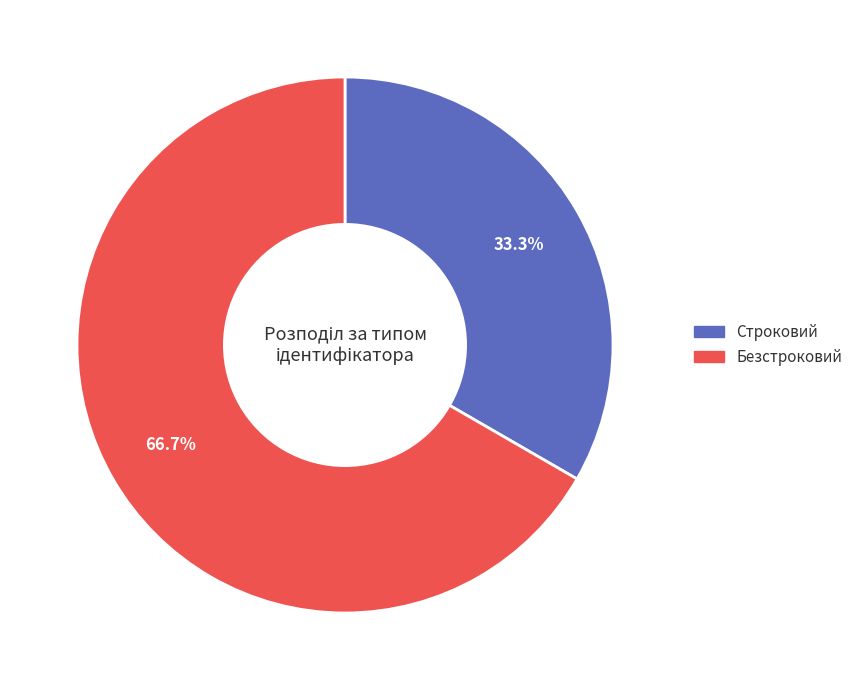

Combined, what portion of the pie is Безстроковий and Строковий?

100.0%